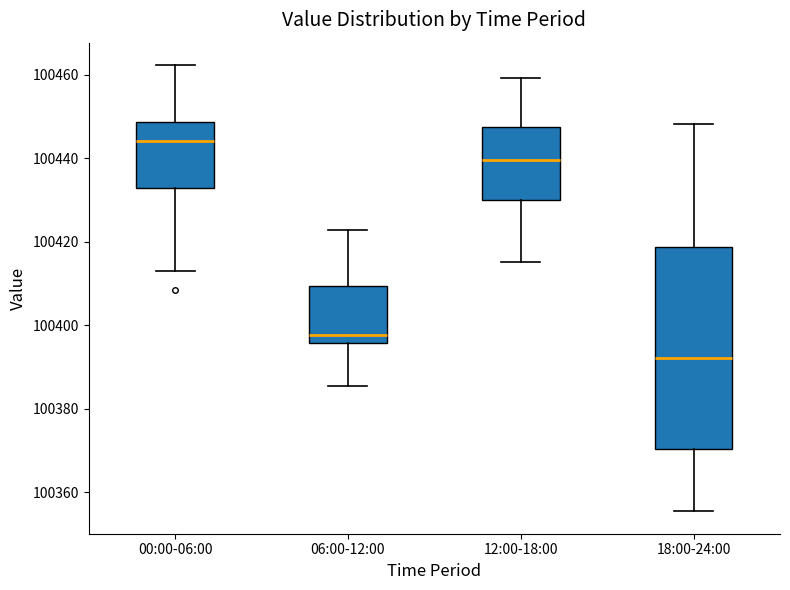

Comparing the boxes themselves (not the whiskers), which one is the tallest?

18:00-24:00